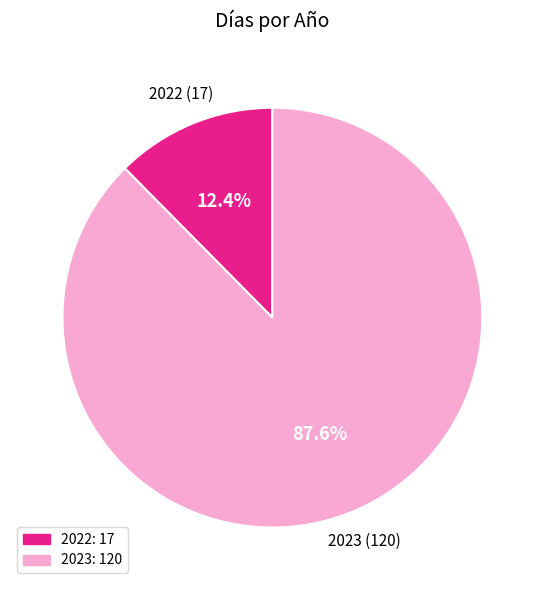

Rank the categories by value from highest to lowest.

2023, 2022